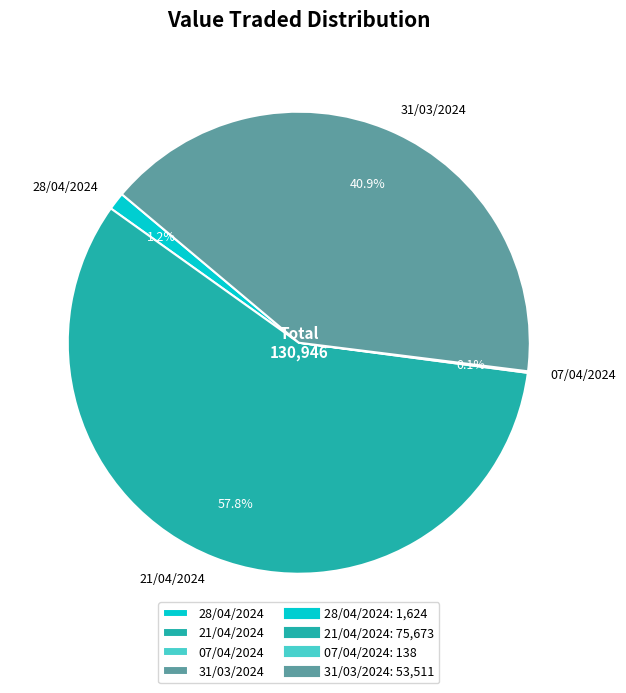

What is the ratio of the value at 21/04/2024 to the value at 31/03/2024?

1.4